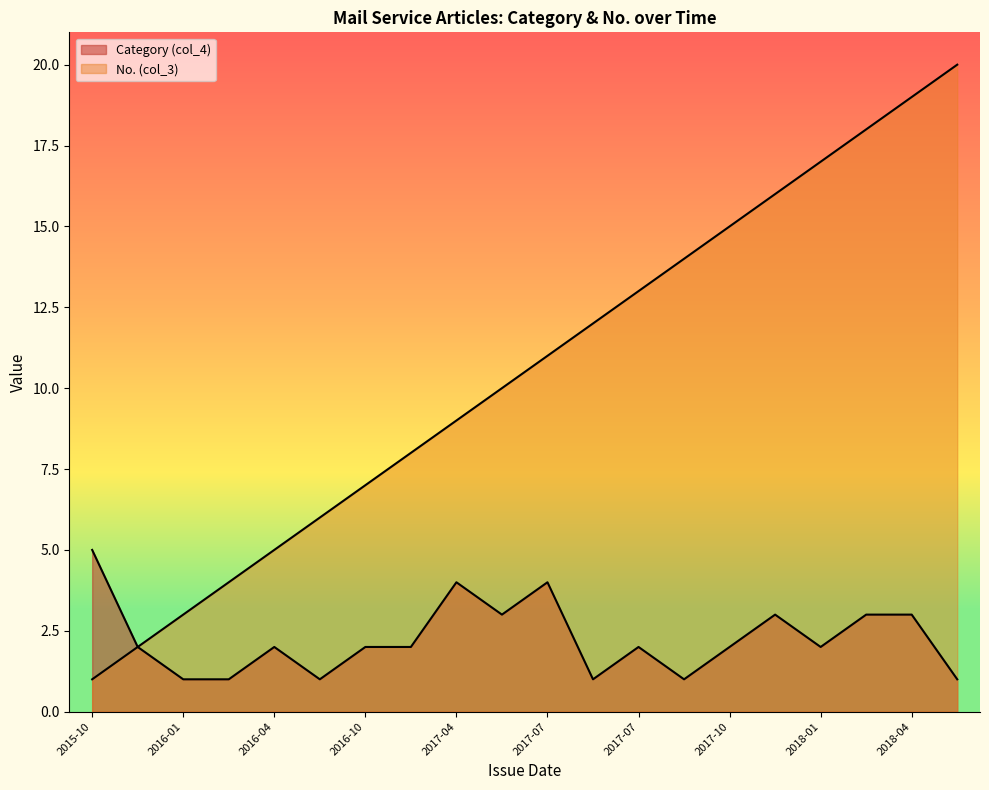

What is the difference between the second highest and minimum values in the No. (col_3) series?

18